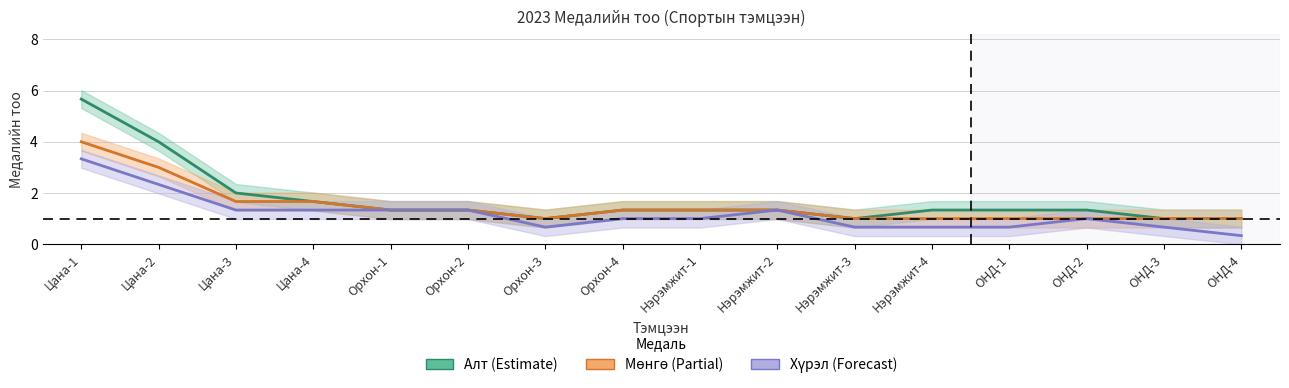

How many lines are shown in the chart?

3